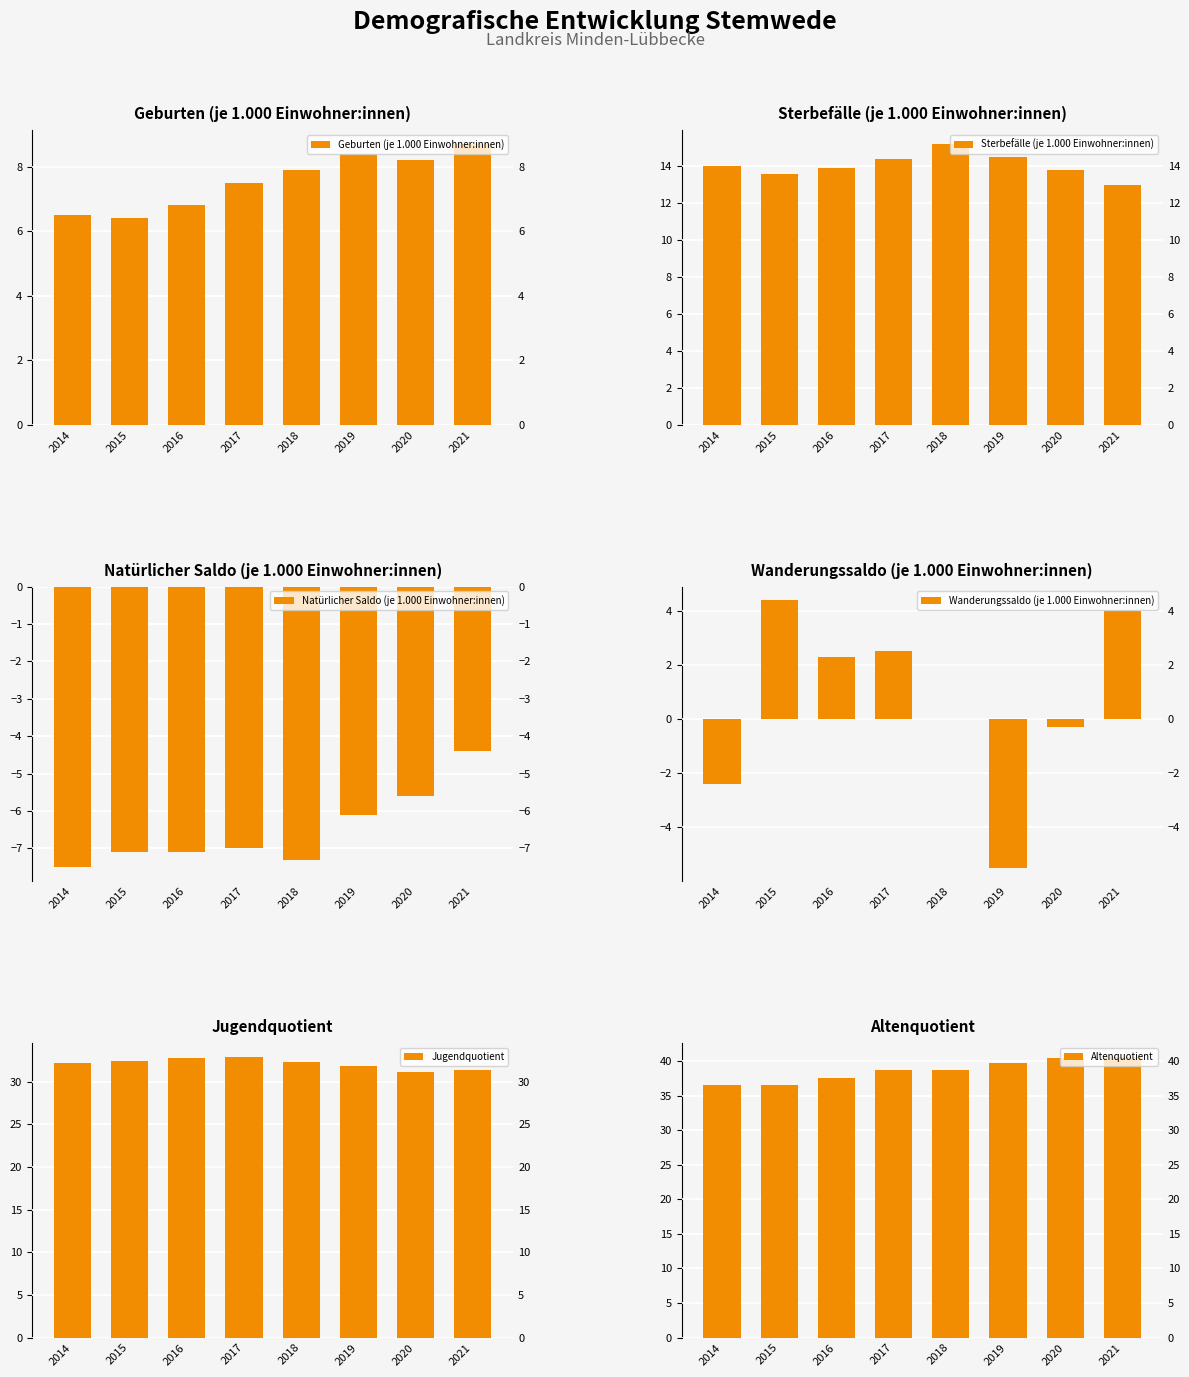

What is the difference between the highest and lowest values at 2016?

44.7